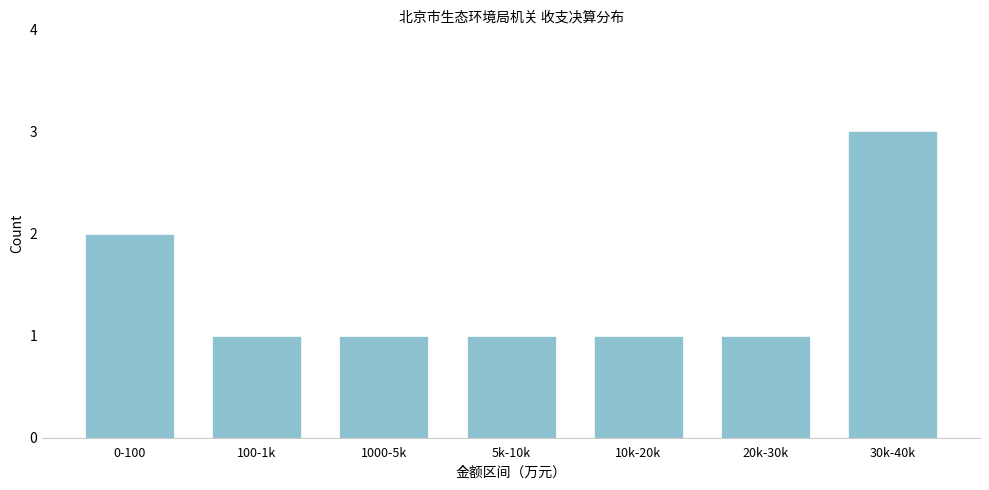

Reading left to right, transcribe all the data shown in this chart.

2	1	1	1	1	1	3